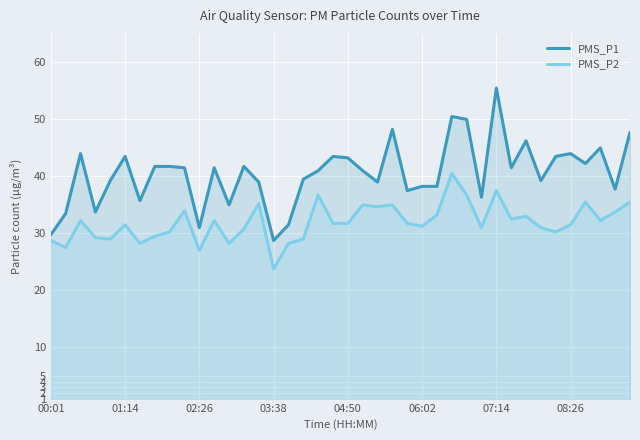

Which series has the largest range (max minus min)?

PMS_P1